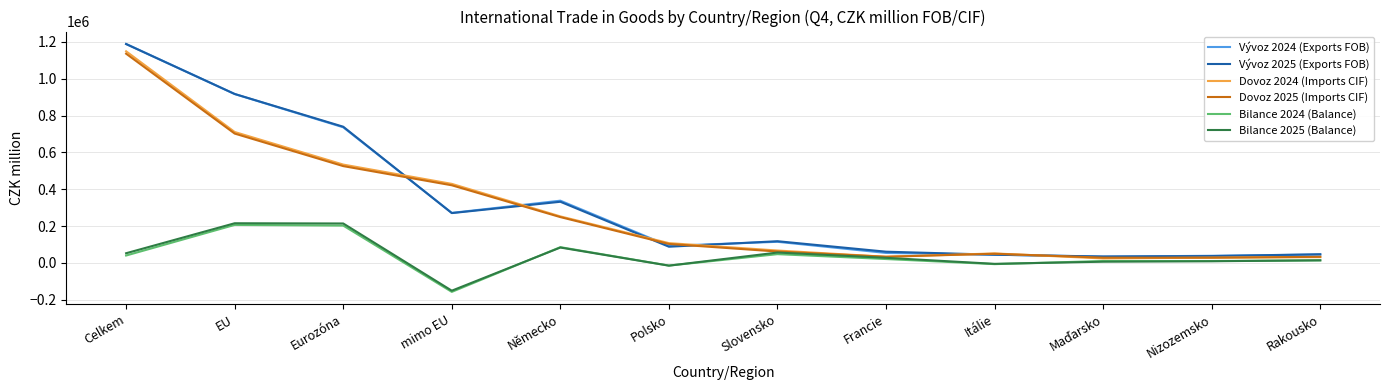

What position from the right is Polsko?

7